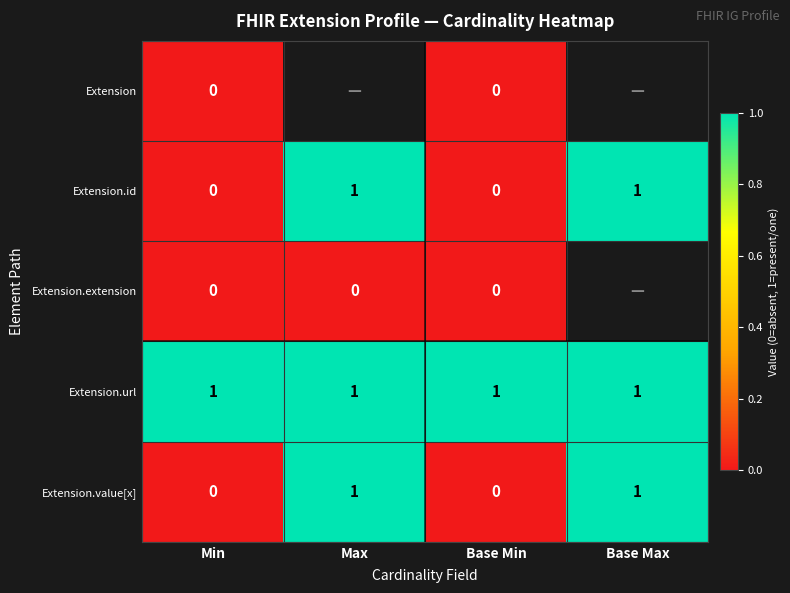

Is the value of Extension.url at Min greater than the value of Extension.id at Min?

Yes